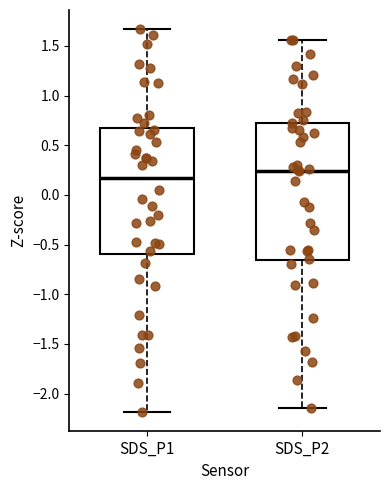

Reading left to right, transcribe this box plot: for each box, give where its median line is, the range the box spans, and where its two whiskers end, as read against the y-axis. The values are not printed on the chart, so give them approximately, as read against the axis.

SDS_P1: median 0.15, box -0.60 to 0.65, whiskers -2.20 to 1.65
SDS_P2: median 0.25, box -0.65 to 0.75, whiskers -2.15 to 1.55